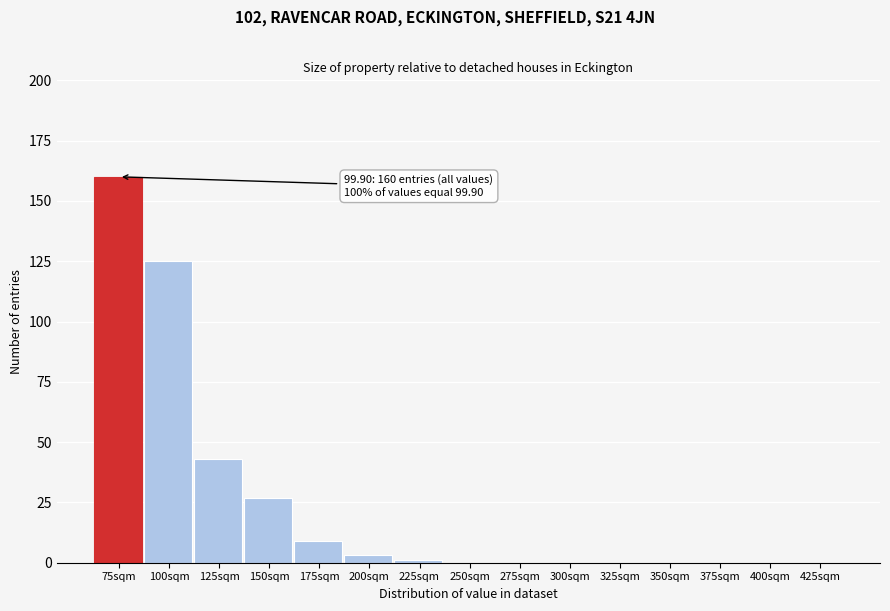

Reading left to right, what are all the values shown in this chart?

75sqm=160	100sqm=125	125sqm=43	150sqm=27	175sqm=9	200sqm=3	225sqm=1	250sqm=0	275sqm=0	300sqm=0	325sqm=0	350sqm=0	375sqm=0	400sqm=0	425sqm=0